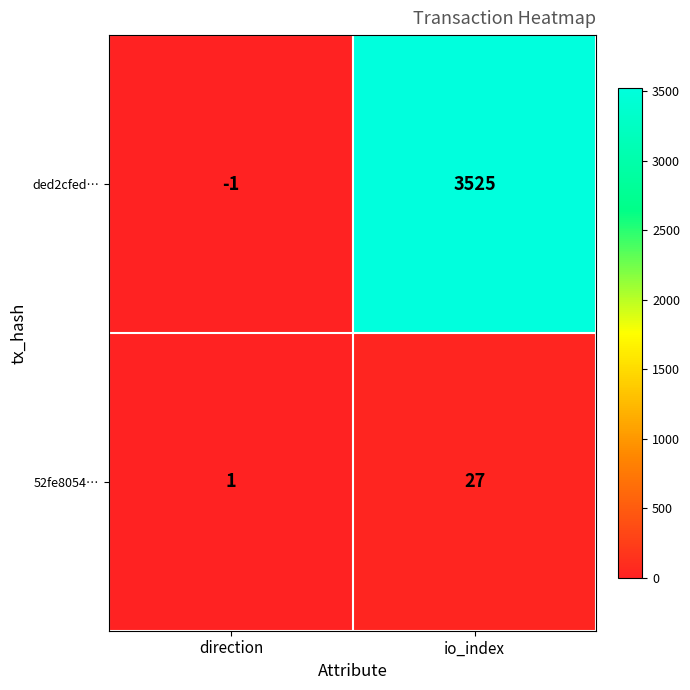

List the series in order of their overall mean, lowest first.

52fe8054…, ded2cfed…